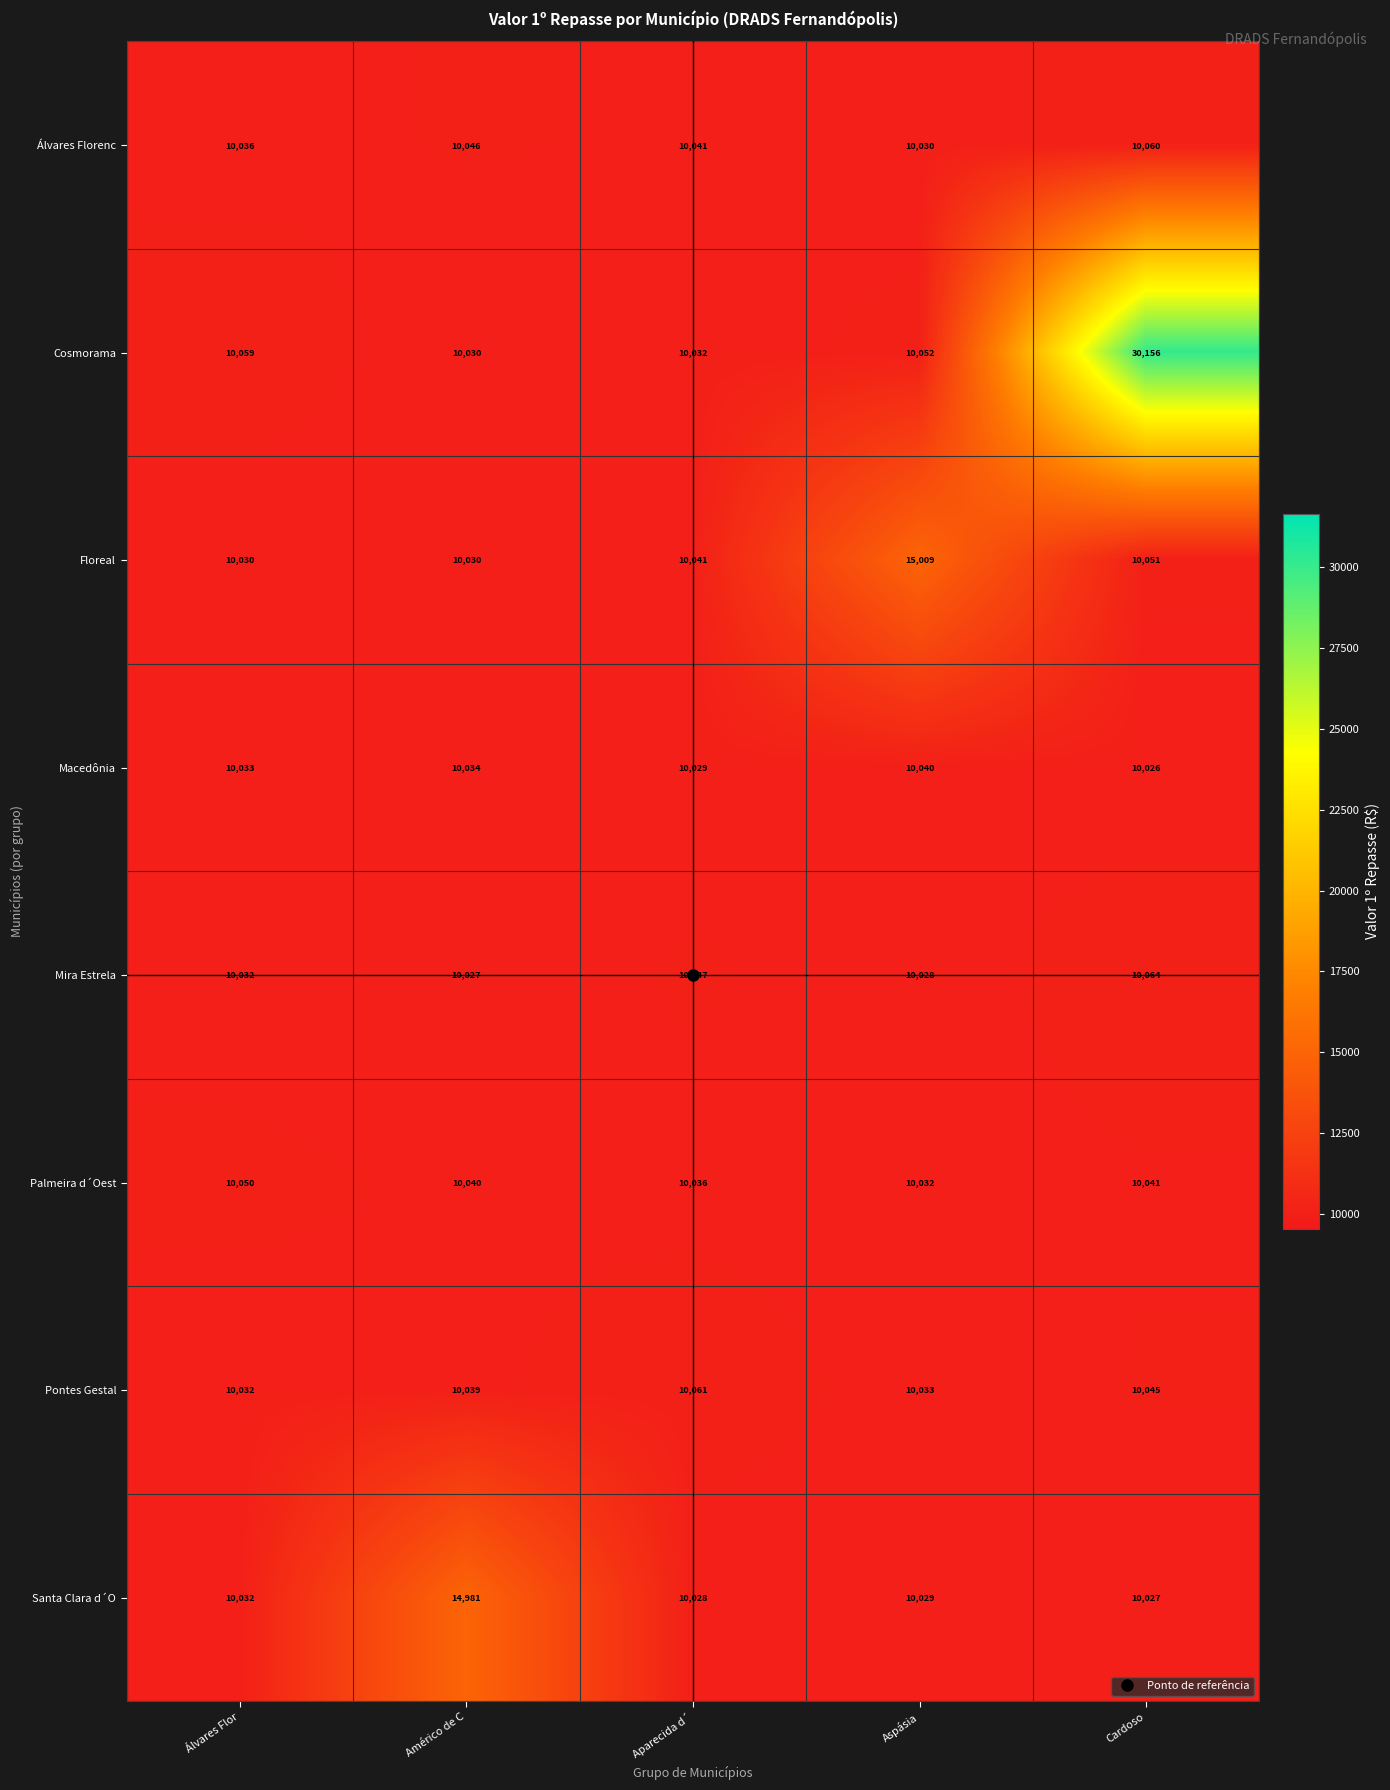

What is the difference between the second highest and second lowest values in the Floreal series?

21